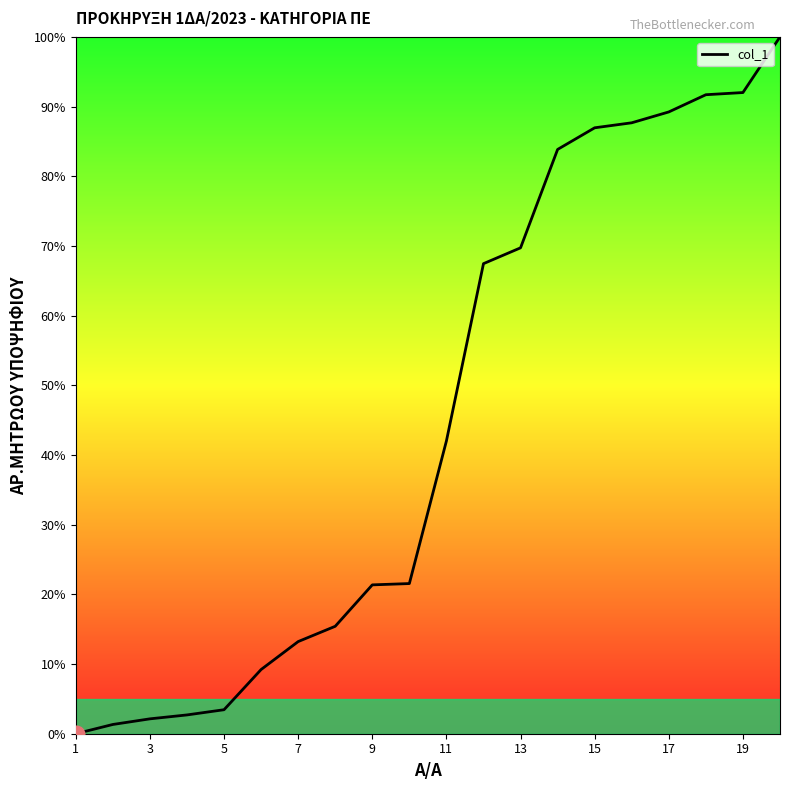

What is the difference between the maximum and minimum values?

100.0